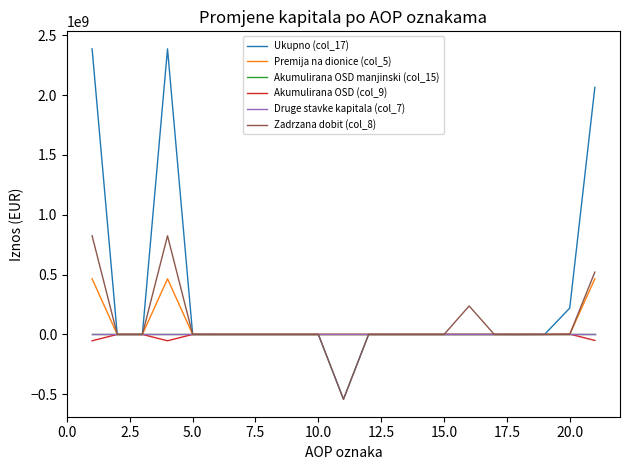

Reading right to left, what are all the values shown in this chart?

Ukupno (col_17): 2064625641	220071491	214809	-616658	0	0	0	0	-100561	0	-541183703	0	0	0	0	0	131894	2386108369	0	0	2386108369
Premija na dionice (col_5): 464962282	0	0	0	0	0	0	0	0	0	0	0	0	0	0	0	131894	464830388	0	0	464830388
Akumulirana OSD manjinski (col_15): 0	0	0	0	0	0	0	0	0	0	0	0	0	0	0	0	0	0	0	0	0
Akumulirana OSD (col_9): -50205804	2785390	0	0	0	0	0	0	0	0	0	0	0	0	0	0	0	-52991194	0	0	-52991194
Druge stavke kapitala (col_7): 0	0	0	0	0	0	0	0	0	0	0	0	0	0	0	0	0	0	0	0	0
Zadrzana dobit (col_8): 520980225	0	214809	0	0	237740719	0	0	0	0	-541183703	0	0	0	0	0	0	824208400	0	0	824208400